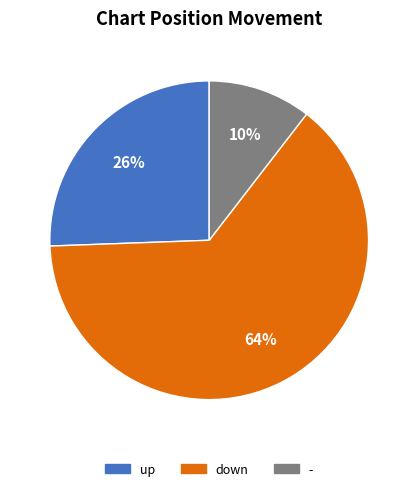

What is the largest slice in the pie chart?

down